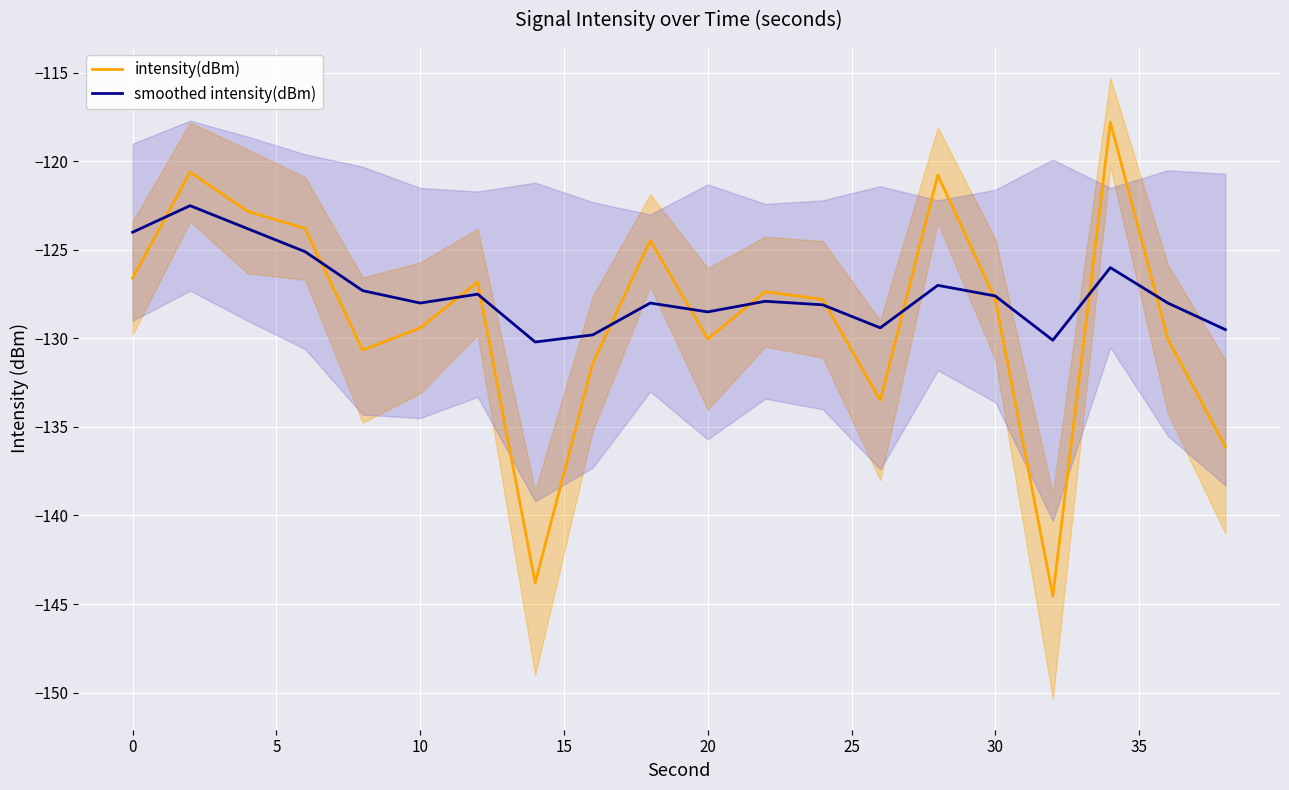

What is the difference between the maximum and second lowest values in the intensity(dBm) series?

26.0